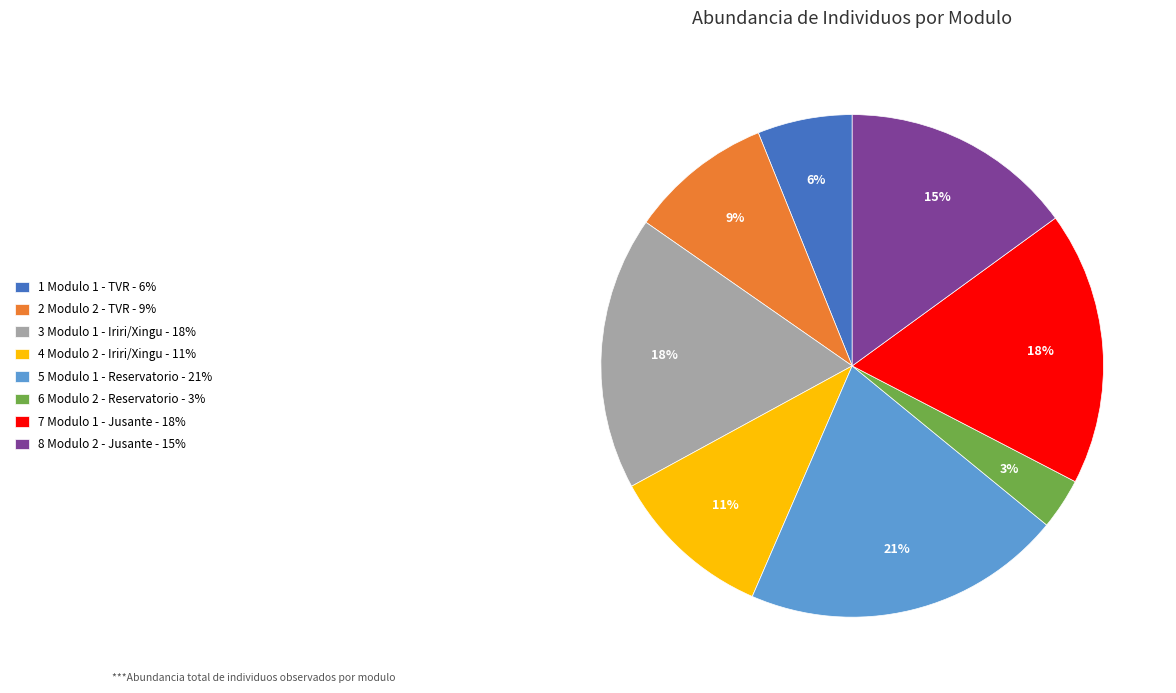

Which has a higher value, 3 or 8?

3